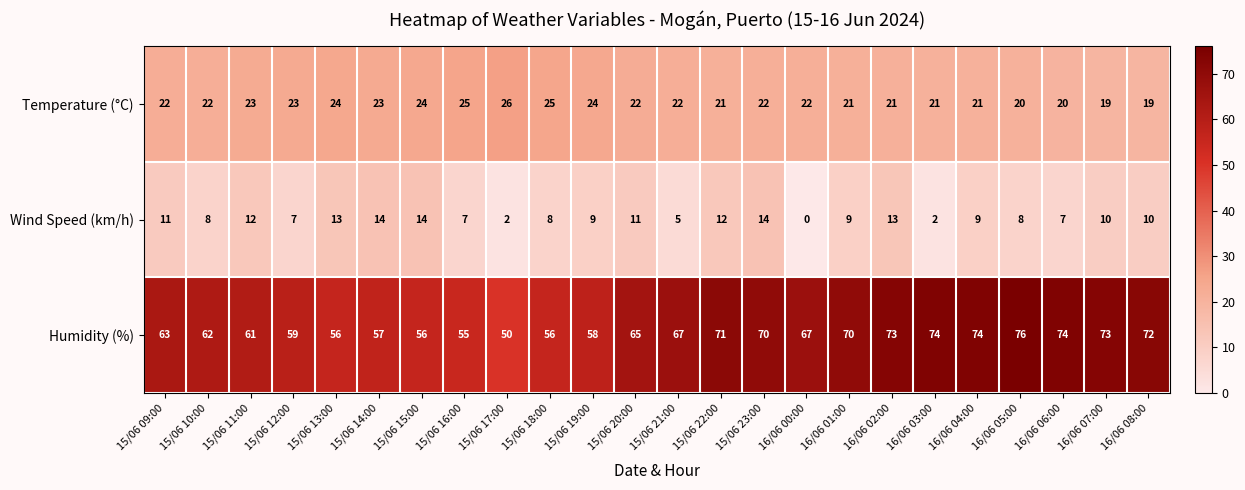

Which series has the largest total across all categories?

Humidity (%)